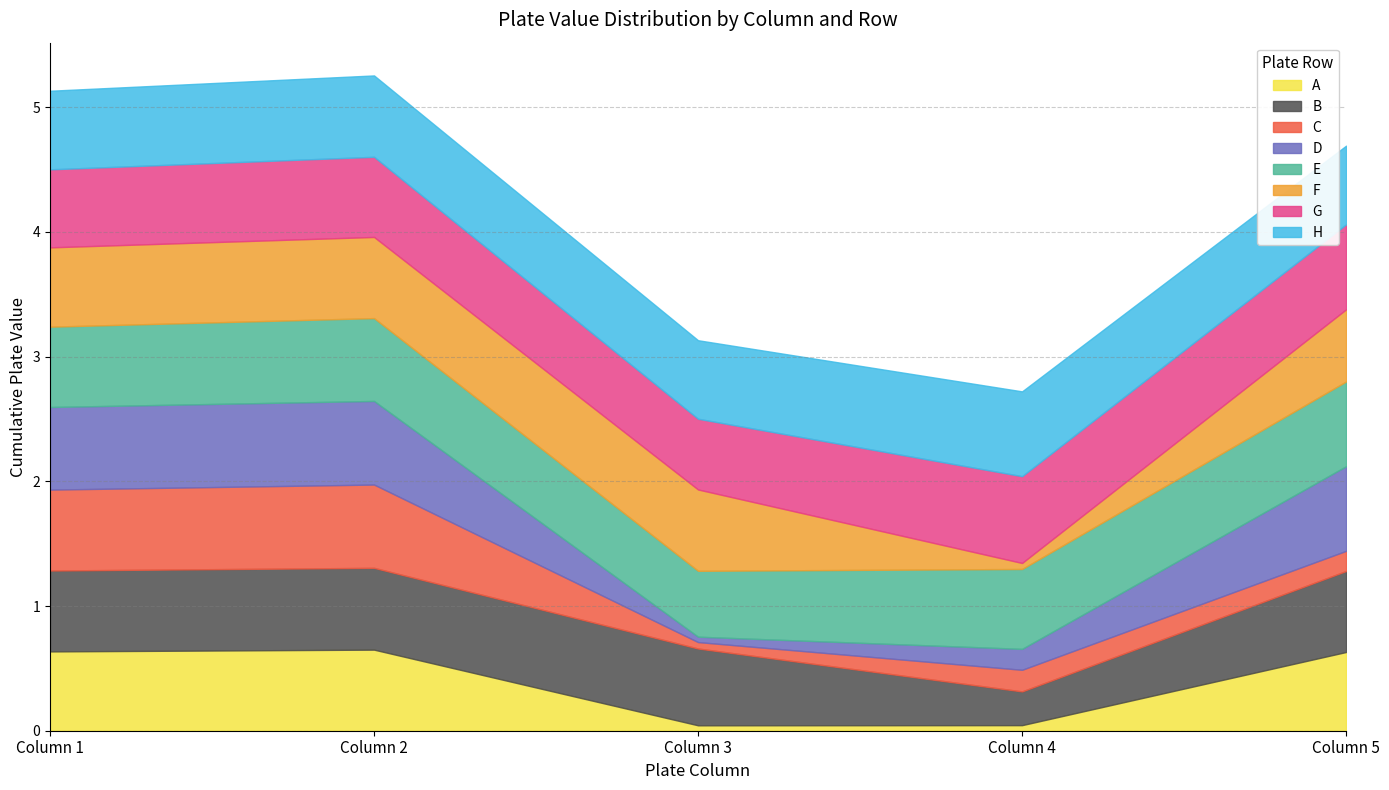

What are all the series names shown in the legend?

A, B, C, D, E, F, G, H